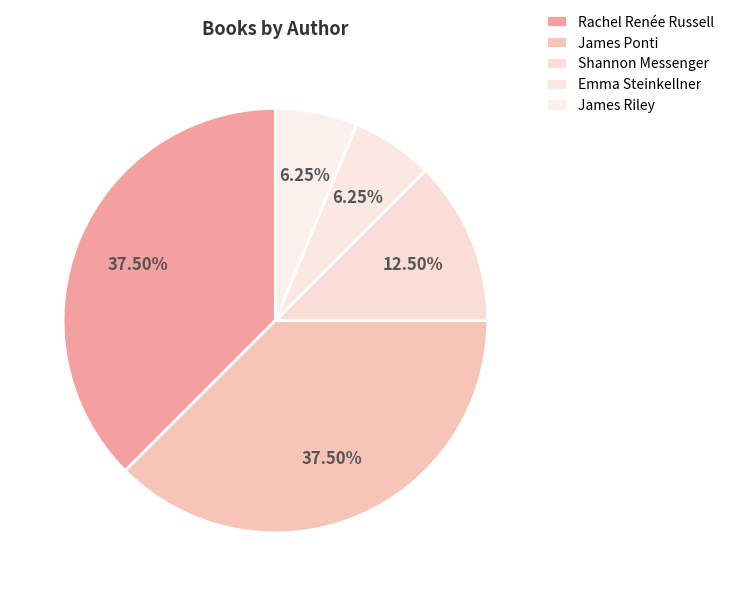

Count the number of slices in the pie.

5